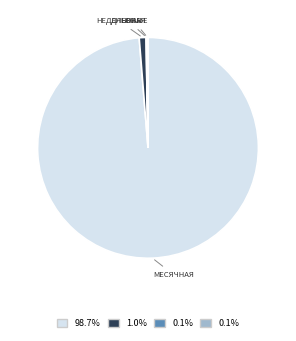

How many segments does this pie chart have?

4